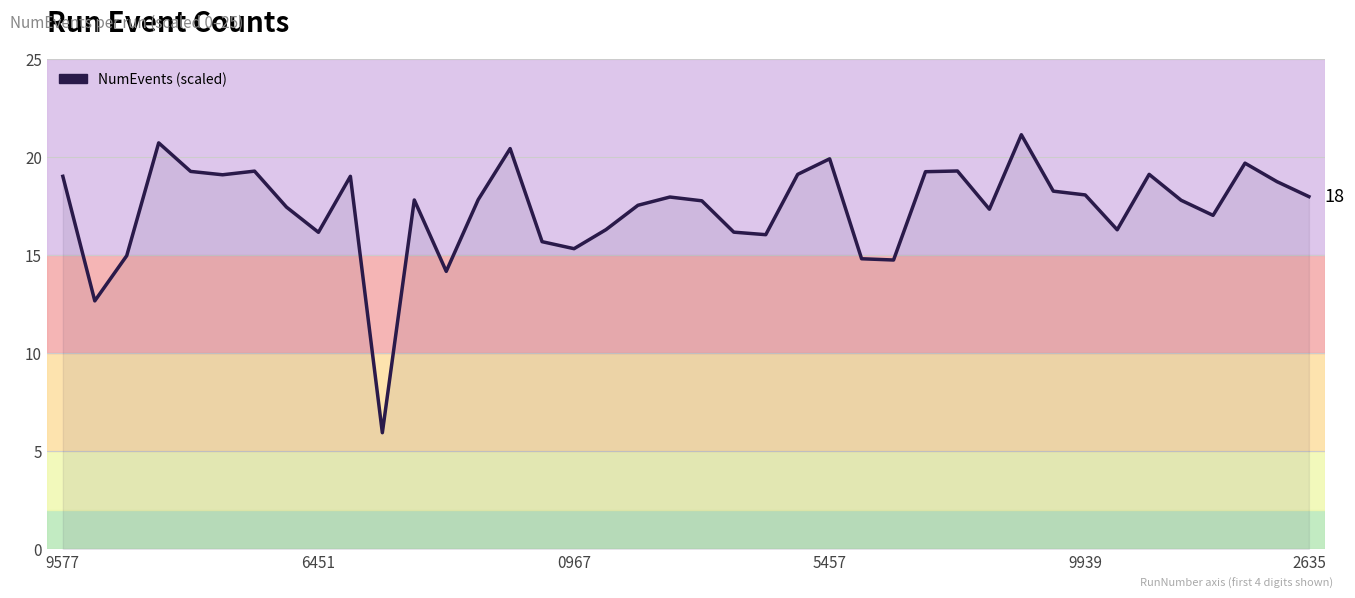

What is the greatest value displayed?

21.1